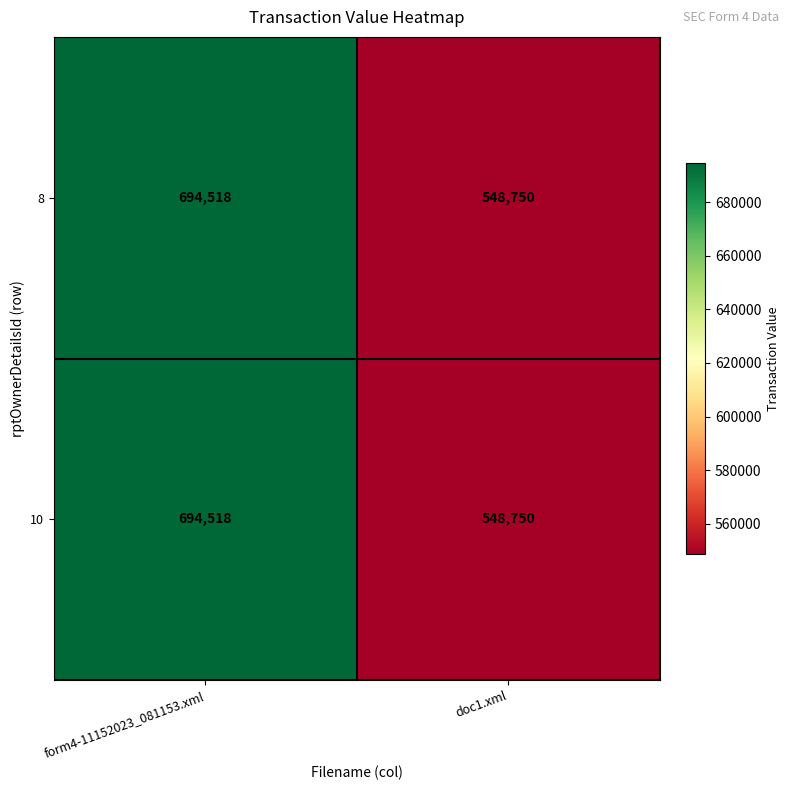

Which category has the highest value across all series?

form4-11152023_081153.xml